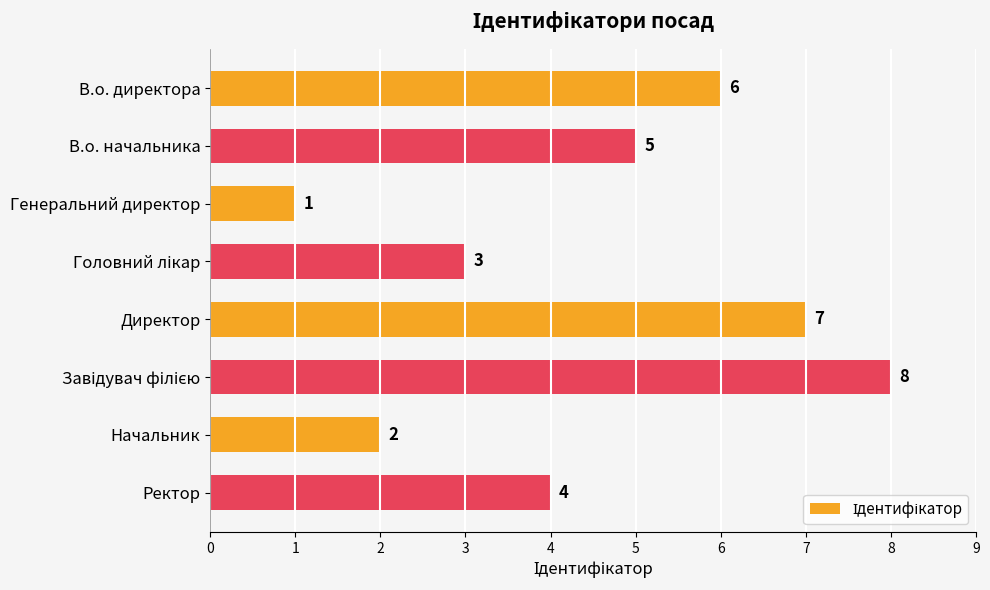

Where is the data nearest to the value 4?

Ректор